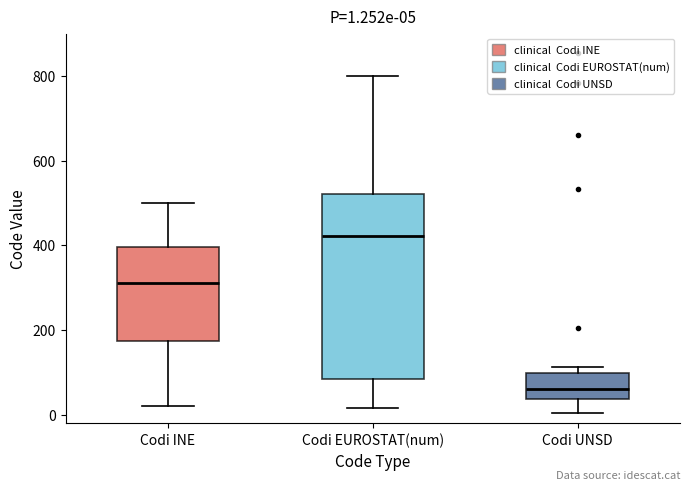

Comparing the boxes themselves (not the whiskers), which one is the tallest?

Codi EUROSTAT(num)